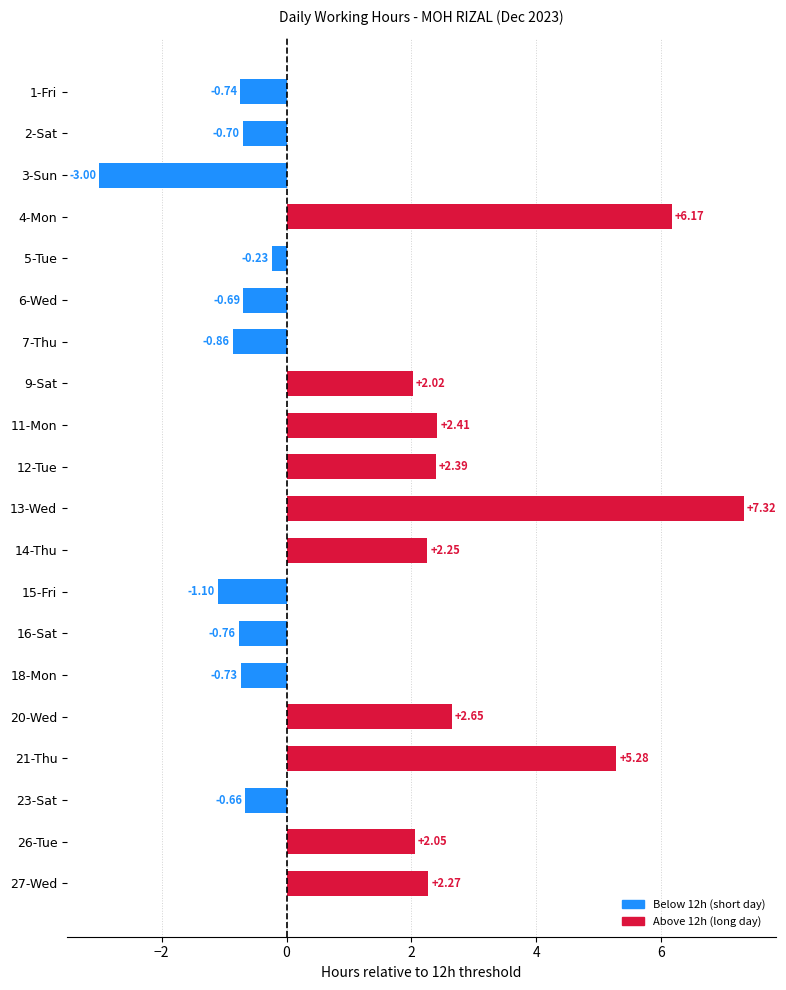

What is the change in value from 14-Thu to 18-Mon?

-3.0